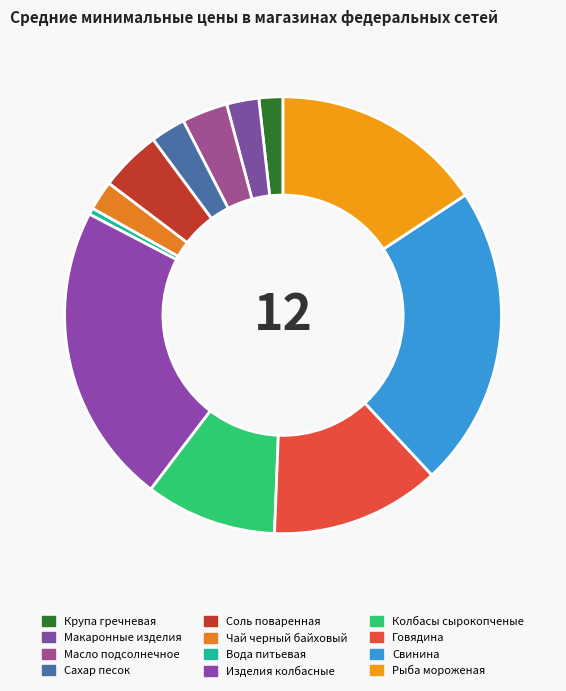

How many segments does this pie chart have?

12